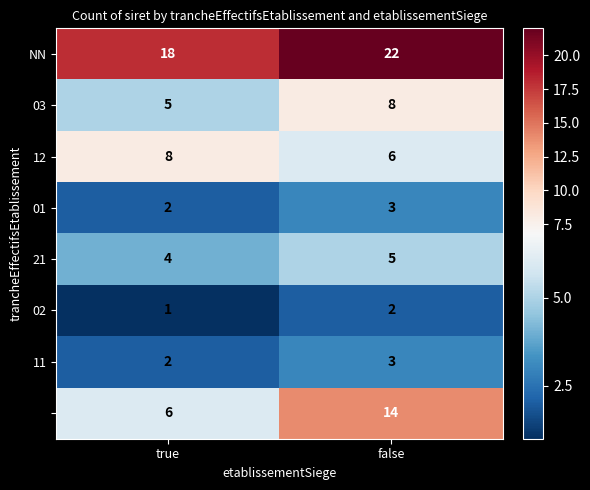

What is the spread (max minus min) of values at true?

17